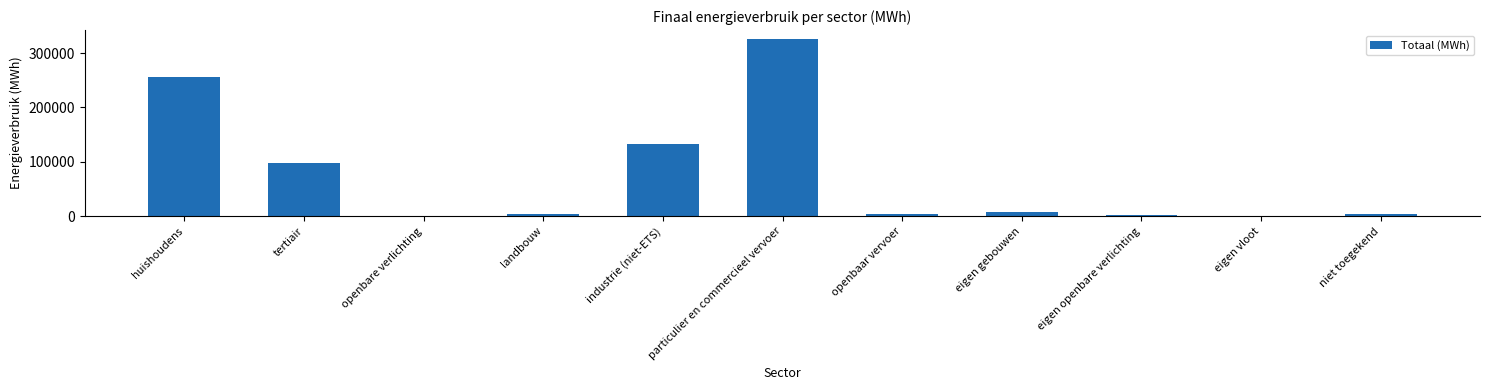

What is the sum of all values?

834314.8